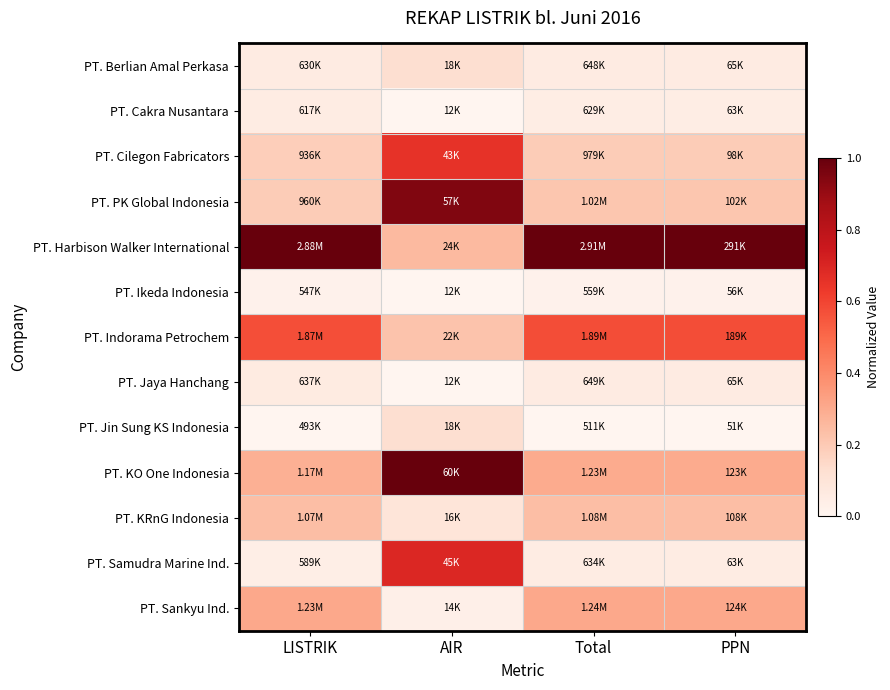

Reading right to left, list all the values displayed in this chart.

PT. Berlian Amal Perkasa: PPN=0.1	Total=0.1	AIR=0.1	LISTRIK=0.1
PT. Cakra Nusantara: PPN=0.0	Total=0.0	AIR=0.0	LISTRIK=0.1
PT. Cilegon Fabricators: PPN=0.2	Total=0.2	AIR=0.7	LISTRIK=0.2
PT. PK Global Indonesia: PPN=0.2	Total=0.2	AIR=0.9	LISTRIK=0.2
PT. Harbison Walker International: PPN=1.0	Total=1.0	AIR=0.3	LISTRIK=1.0
PT. Ikeda Indonesia: PPN=0.0	Total=0.0	AIR=0.0	LISTRIK=0.0
PT. Indorama Petrochem: PPN=0.6	Total=0.6	AIR=0.2	LISTRIK=0.6
PT. Jaya Hanchang: PPN=0.1	Total=0.1	AIR=0.0	LISTRIK=0.1
PT. Jin Sung KS Indonesia: PPN=0.0	Total=0.0	AIR=0.1	LISTRIK=0.0
PT. KO One Indonesia: PPN=0.3	Total=0.3	AIR=1.0	LISTRIK=0.3
PT. KRnG Indonesia: PPN=0.2	Total=0.2	AIR=0.1	LISTRIK=0.2
PT. Samudra Marine Ind.: PPN=0.1	Total=0.1	AIR=0.7	LISTRIK=0.0
PT. Sankyu Ind.: PPN=0.3	Total=0.3	AIR=0.0	LISTRIK=0.3